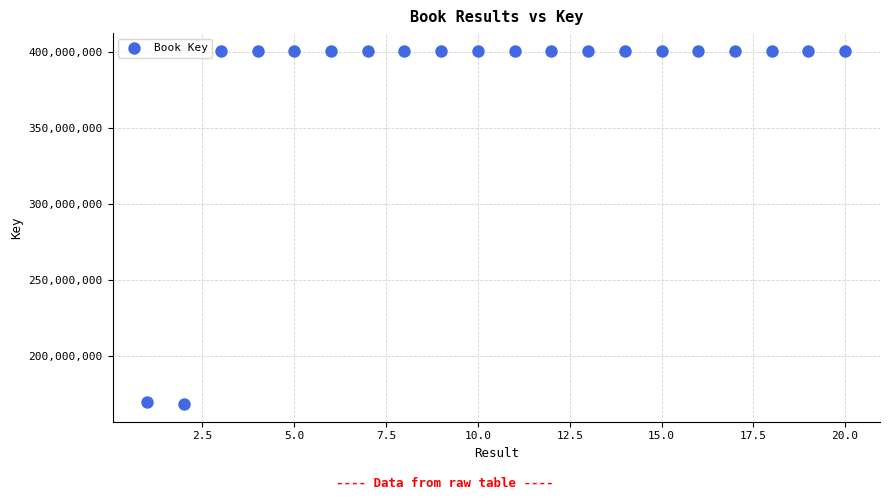

What is the range of Y values (max minus min)?

232028719